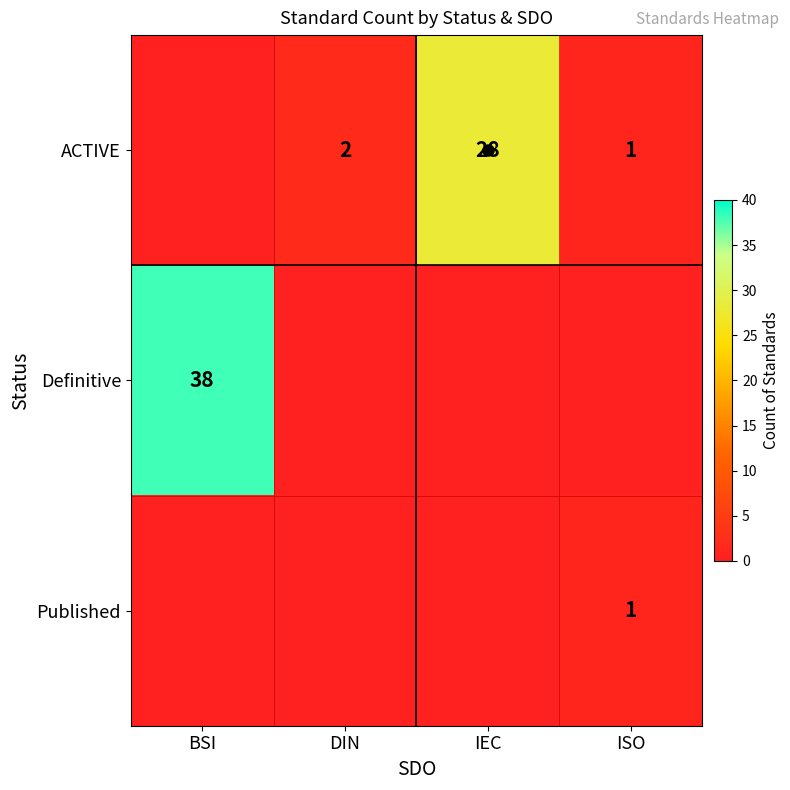

Is it true that Published equals 1 at ISO?

True